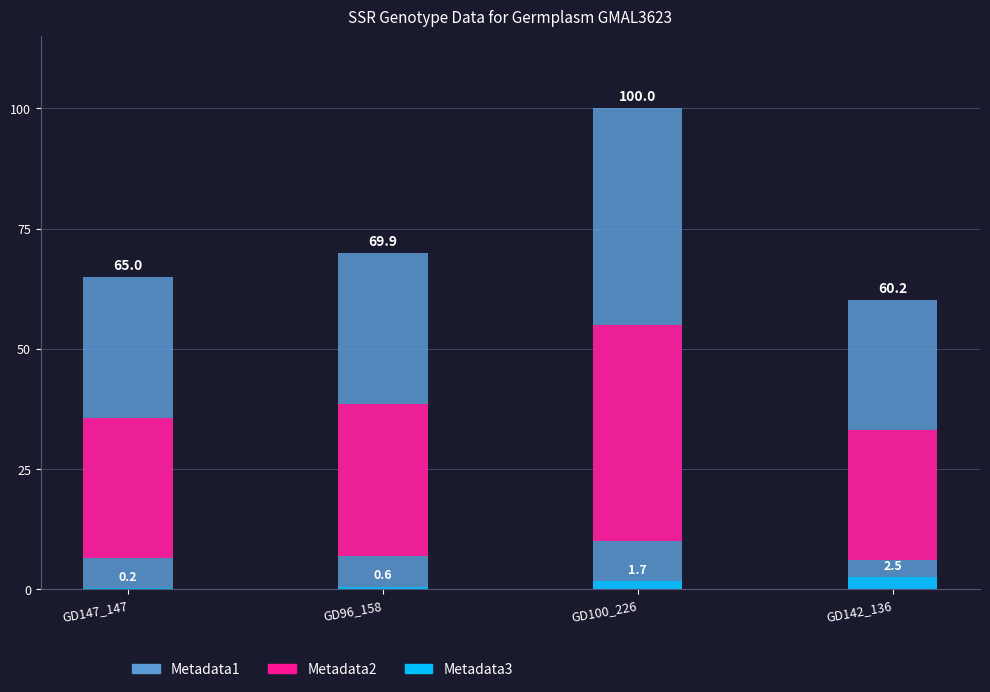

What is the sum of the Metadata2 values at GD142_136 and GD96_158?

58.6